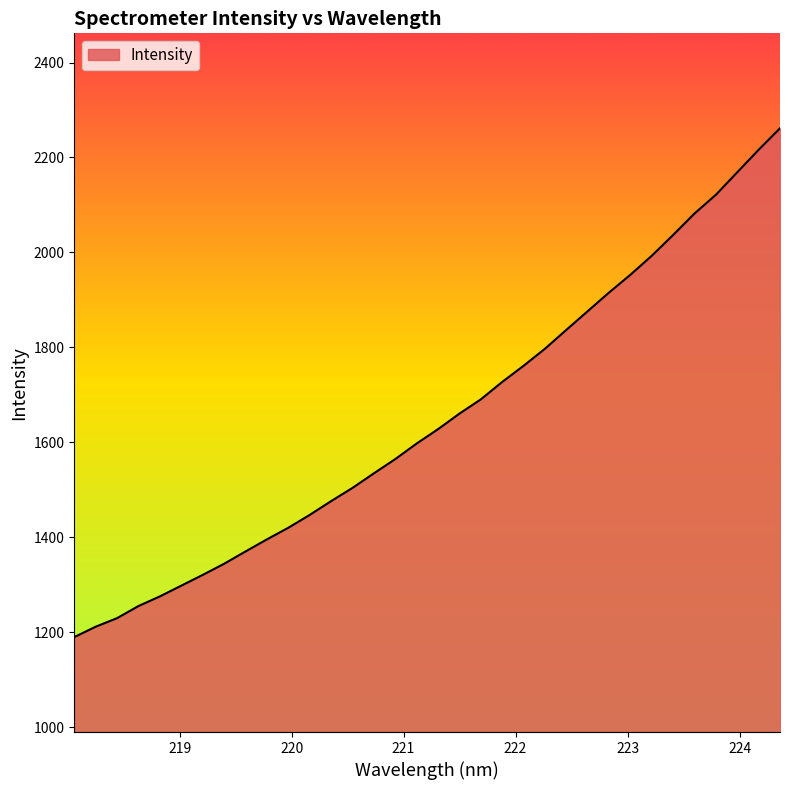

Does the chart display data point markers on the line(s)?

No